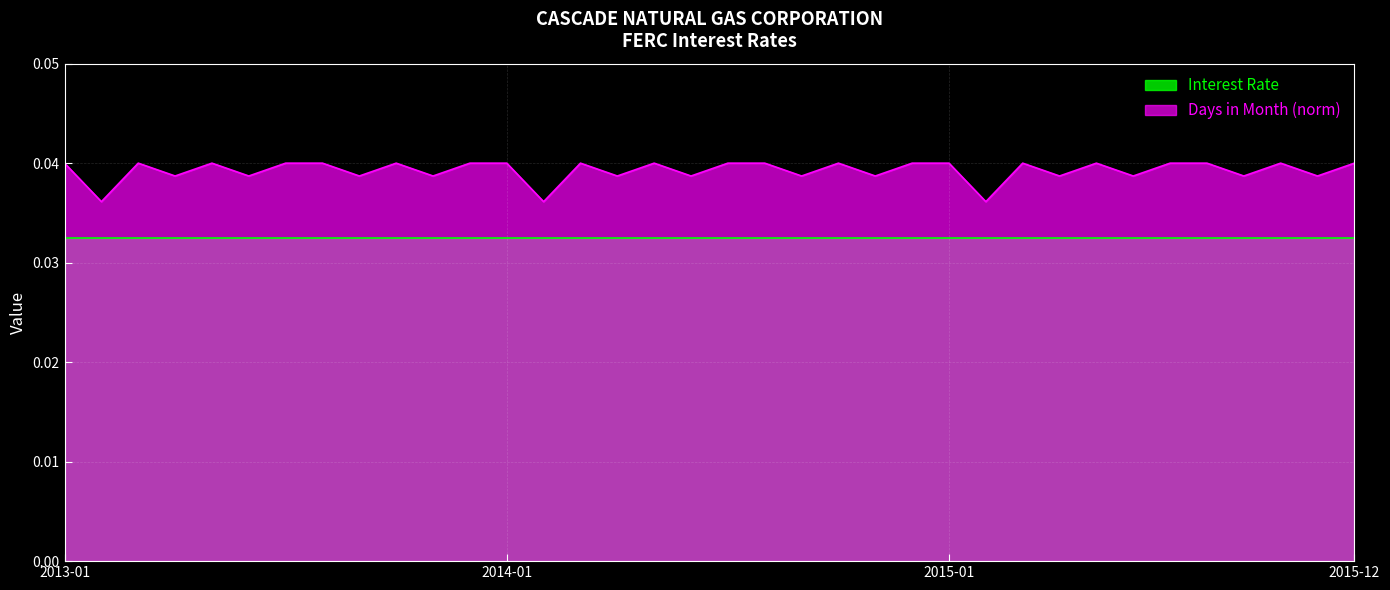

The value at 2015-07 is 0.1. True or false?

False